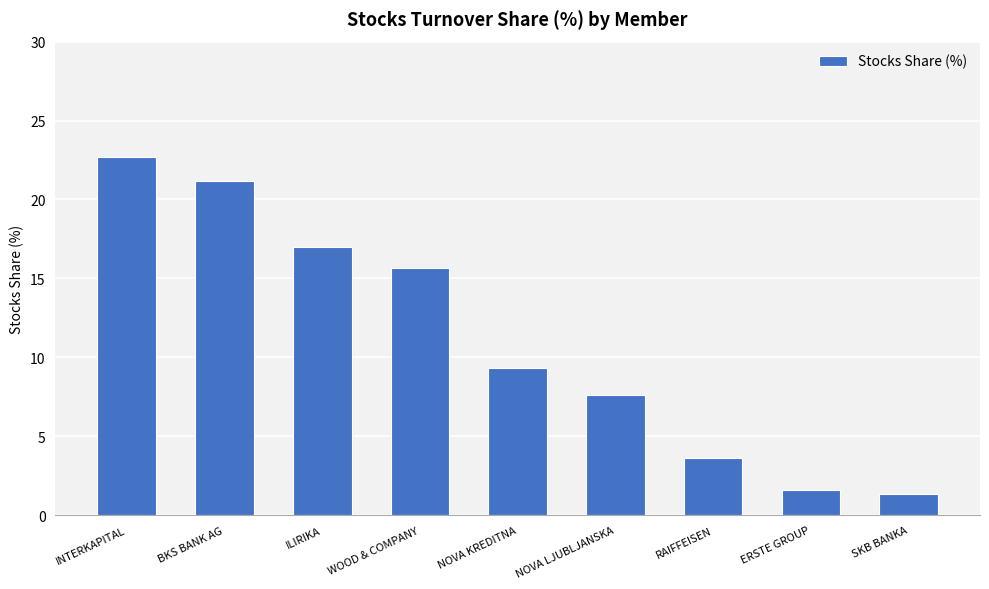

What is the difference between the maximum and minimum values?

21.3